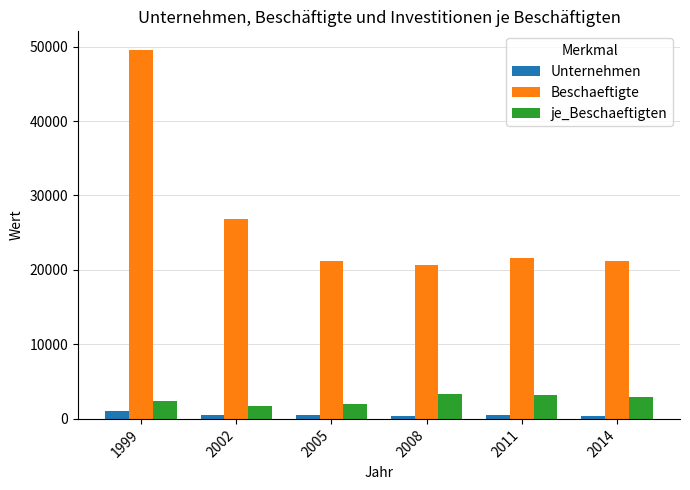

What is the value of the Unternehmen bar at the 1st from the left?

1058